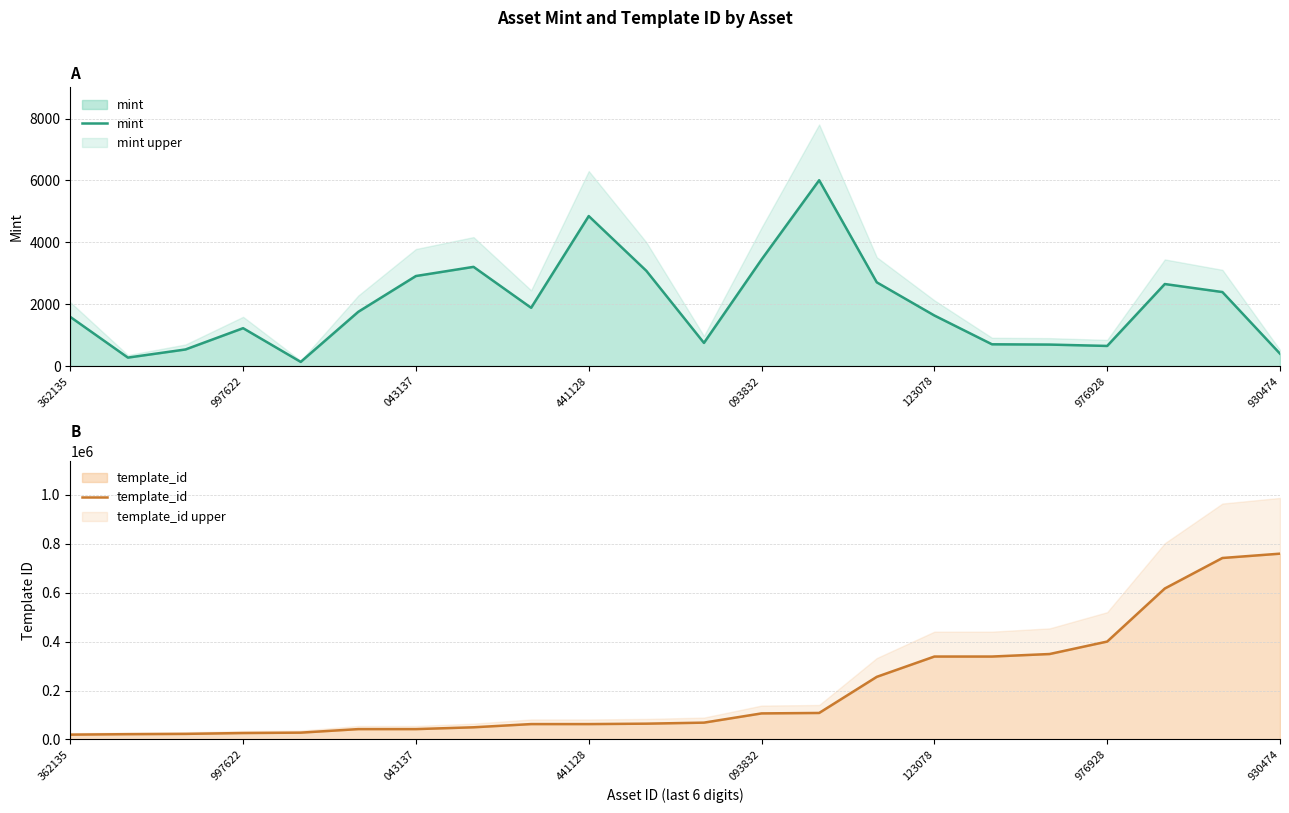

Is it true that mint equals 3443.0 at 093832?

True